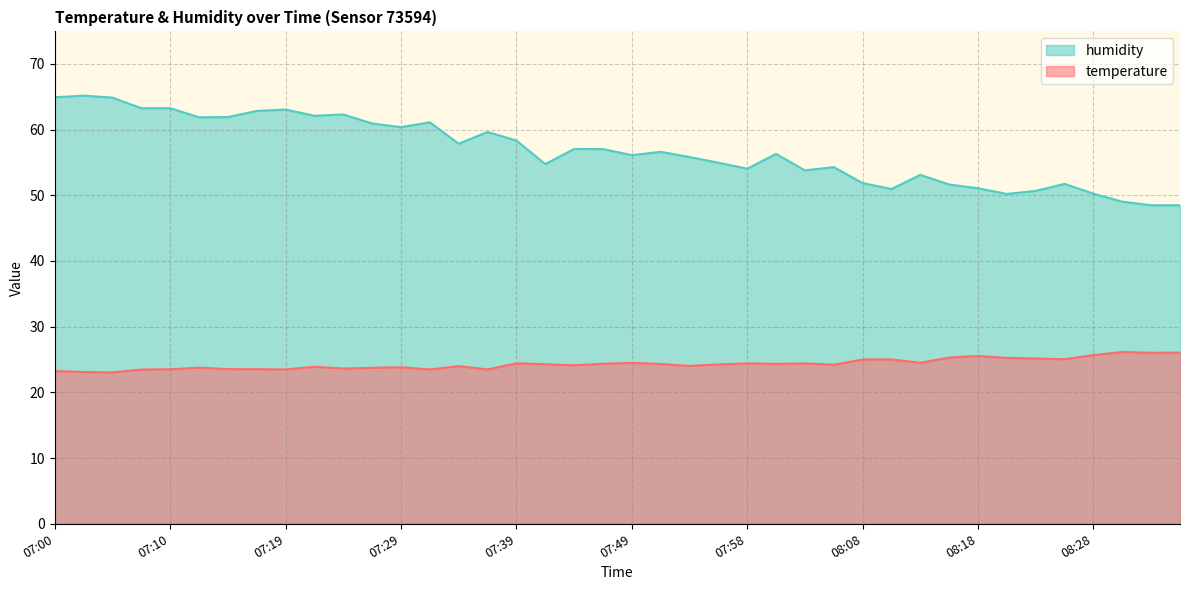

What are all the series names shown in the legend?

humidity, temperature